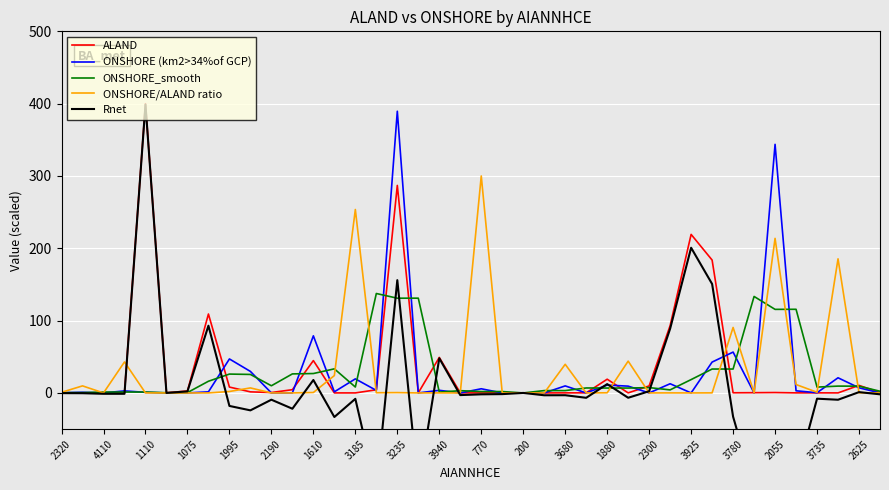

How many times do ONSHORE (km2>34%of GCP) and ONSHORE/ALAND ratio cross each other?

7